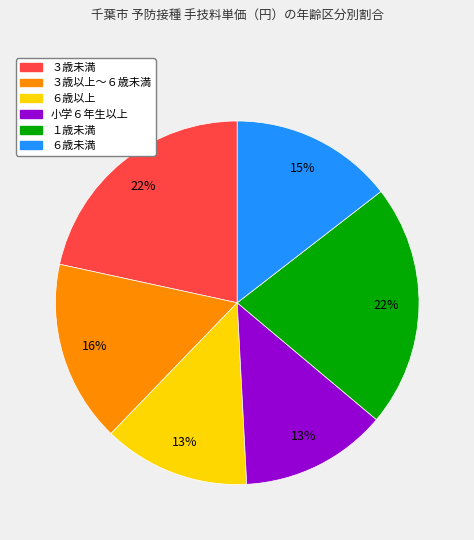

Is there a majority slice in this chart?

No